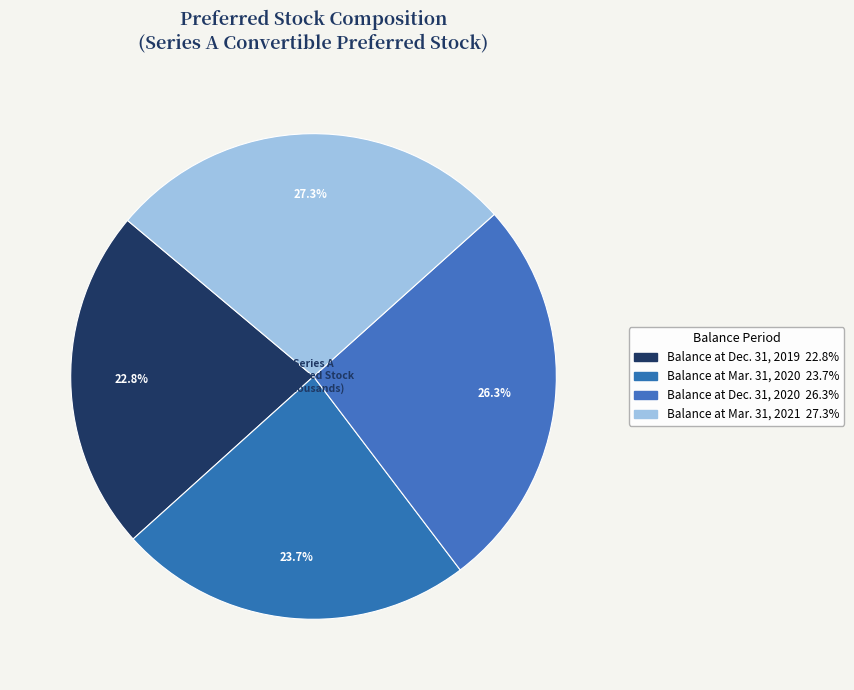

What is the ratio of the value at Balance at Dec. 31, 2019 to the value at Balance at Dec. 31, 2020?

0.9